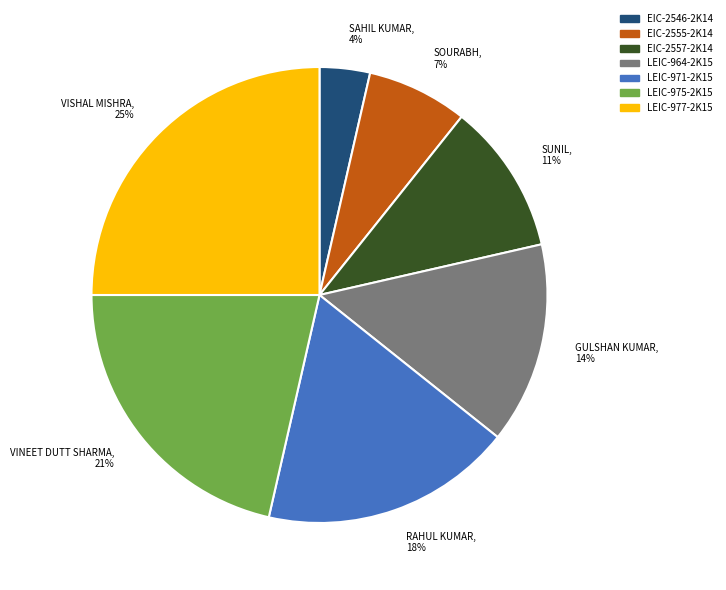

Count the number of slices in the pie.

7